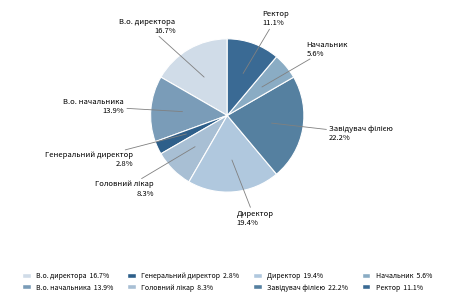

What is the ratio of the value at В.о. начальника to the value at Генеральний директор?

5.0